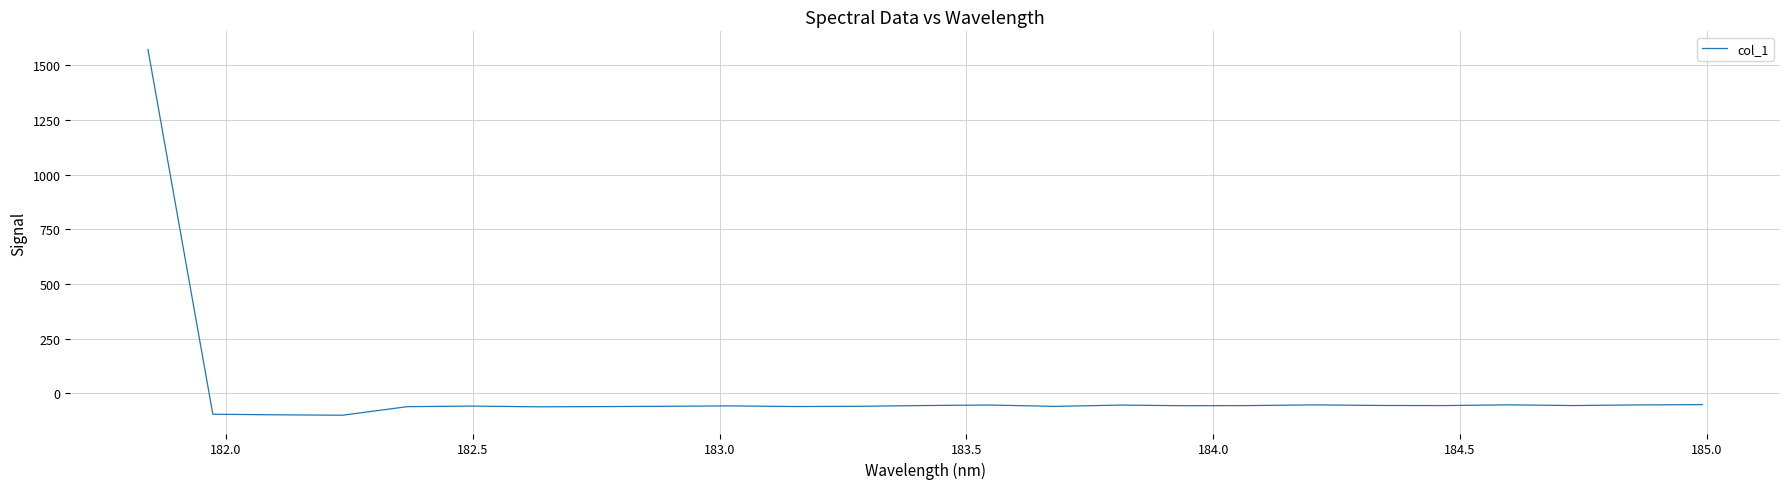

What is the greatest value displayed?

1572.4